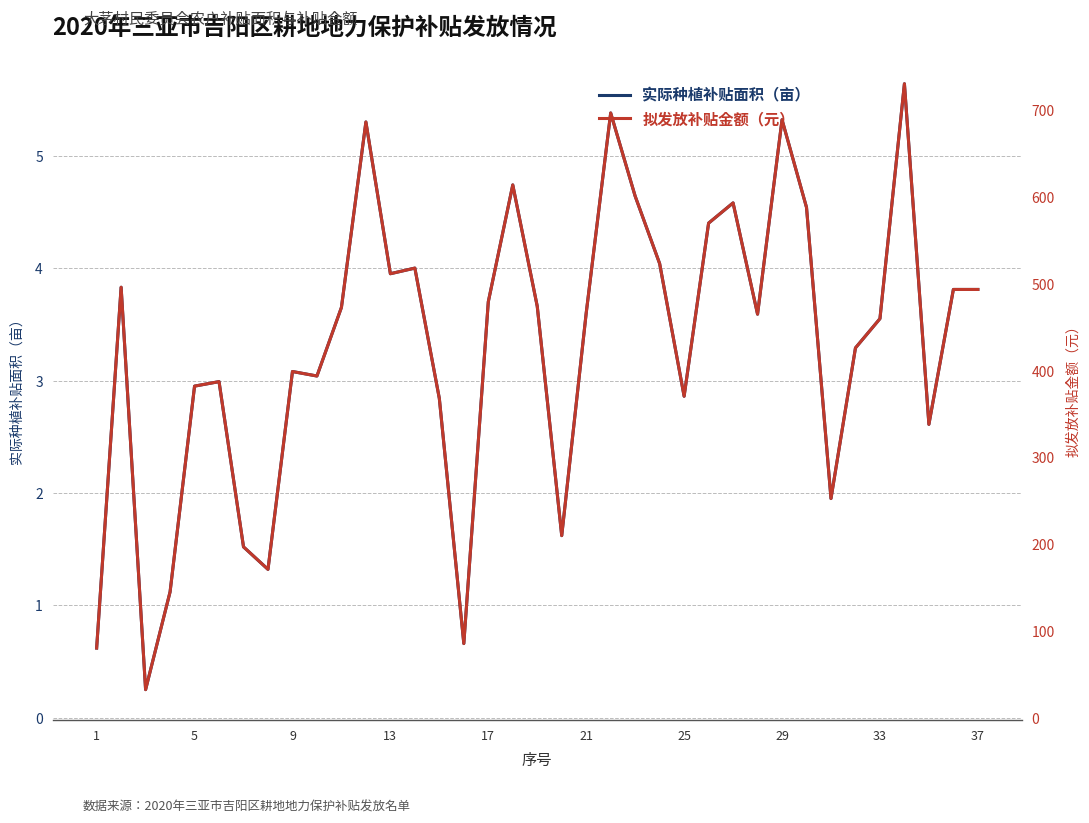

What is the highest value of the 实际种植补贴面积（亩） series?

5.6